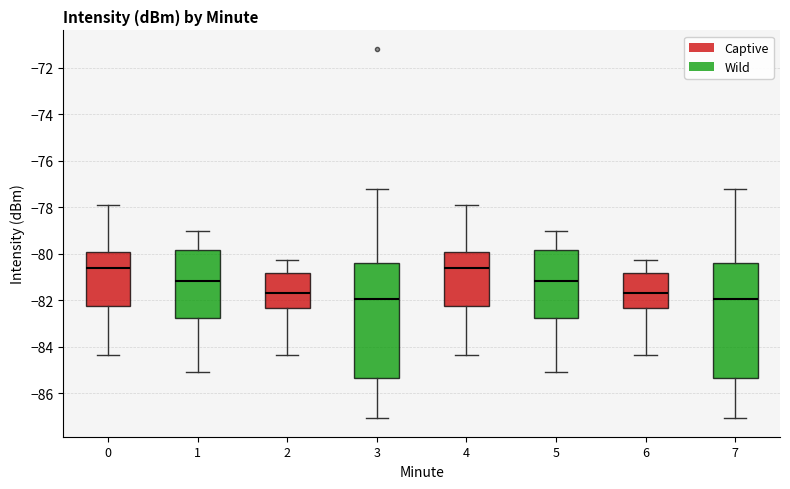

Reading left to right, transcribe this box plot: for each box, give where its median line is, the range the box spans, and where its two whiskers end, as read against the y-axis. The values are not printed on the chart, so give them approximately, as read against the axis.

0: median -80.6, box -82.2 to -80.0, whiskers -84.4 to -77.8
1: median -81.2, box -82.8 to -79.8, whiskers -85.0 to -79.0
2: median -81.6, box -82.4 to -80.8, whiskers -84.4 to -80.2
3: median -82.0, box -85.4 to -80.4, whiskers -87.0 to -77.2
4: median -80.6, box -82.2 to -80.0, whiskers -84.4 to -77.8
5: median -81.2, box -82.8 to -79.8, whiskers -85.0 to -79.0
6: median -81.6, box -82.4 to -80.8, whiskers -84.4 to -80.2
7: median -82.0, box -85.4 to -80.4, whiskers -87.0 to -77.2